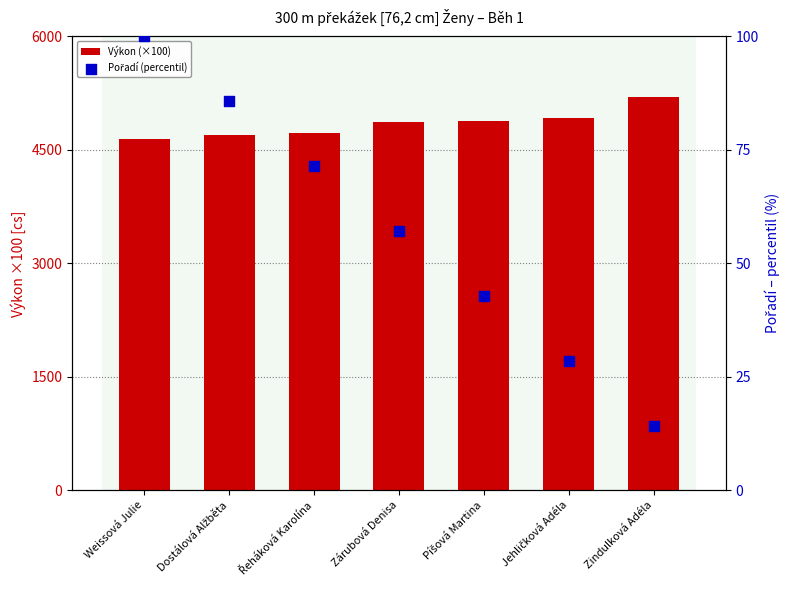

Which series reaches the minimum Y coordinate?

Pořadí (percentil)